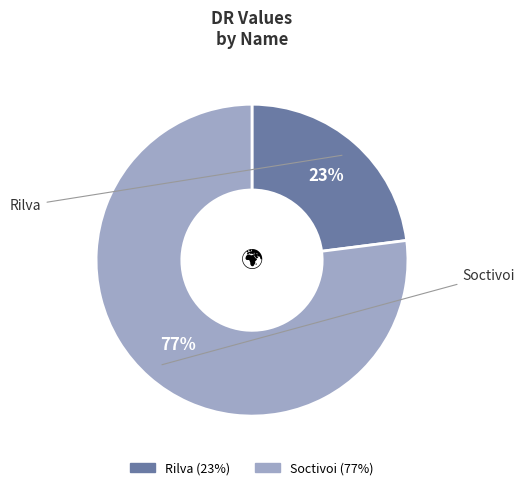

What is the smallest slice in the pie chart?

Rilva